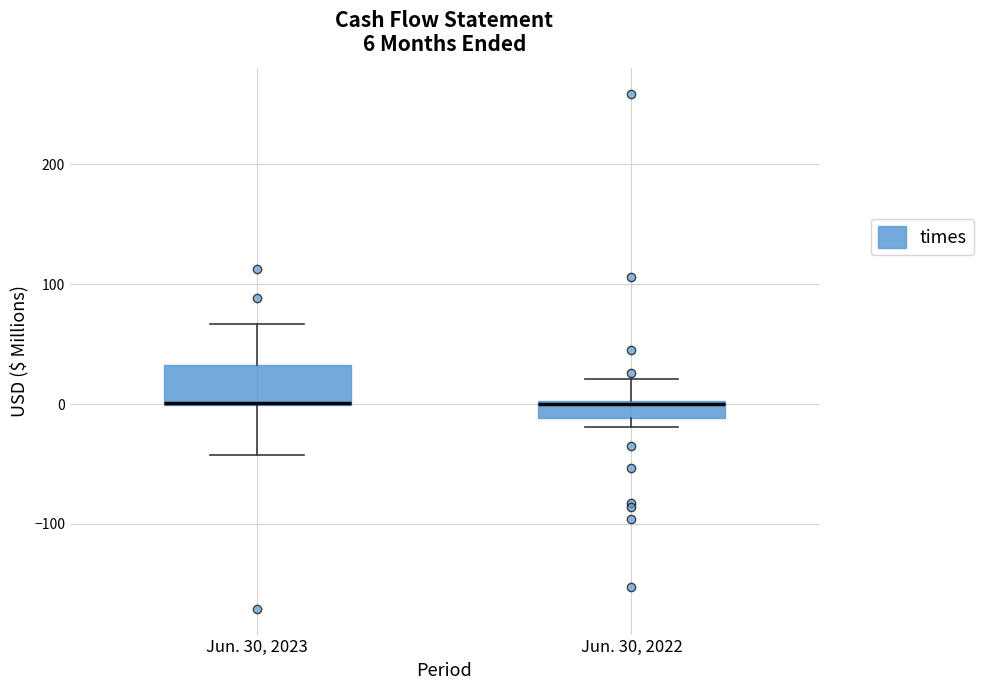

Which box is the tallest, from its lower edge to its upper edge?

Jun. 30, 2023